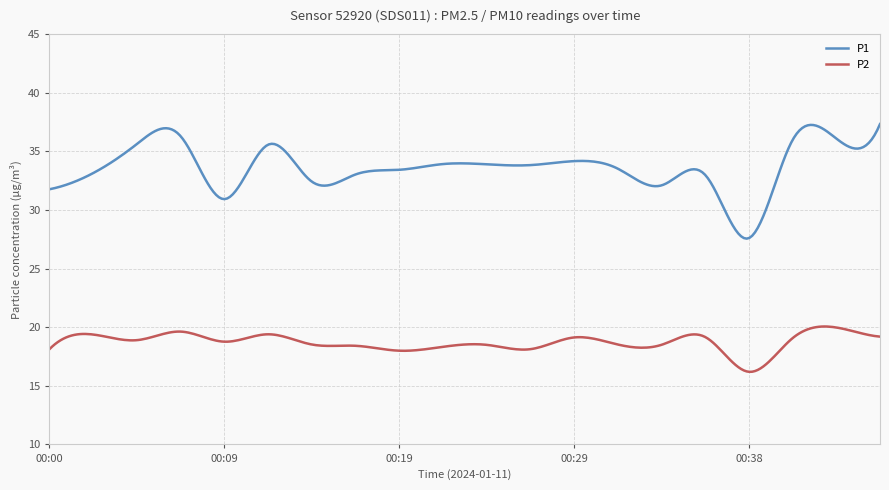

Which series has the widest spread of values?

P1